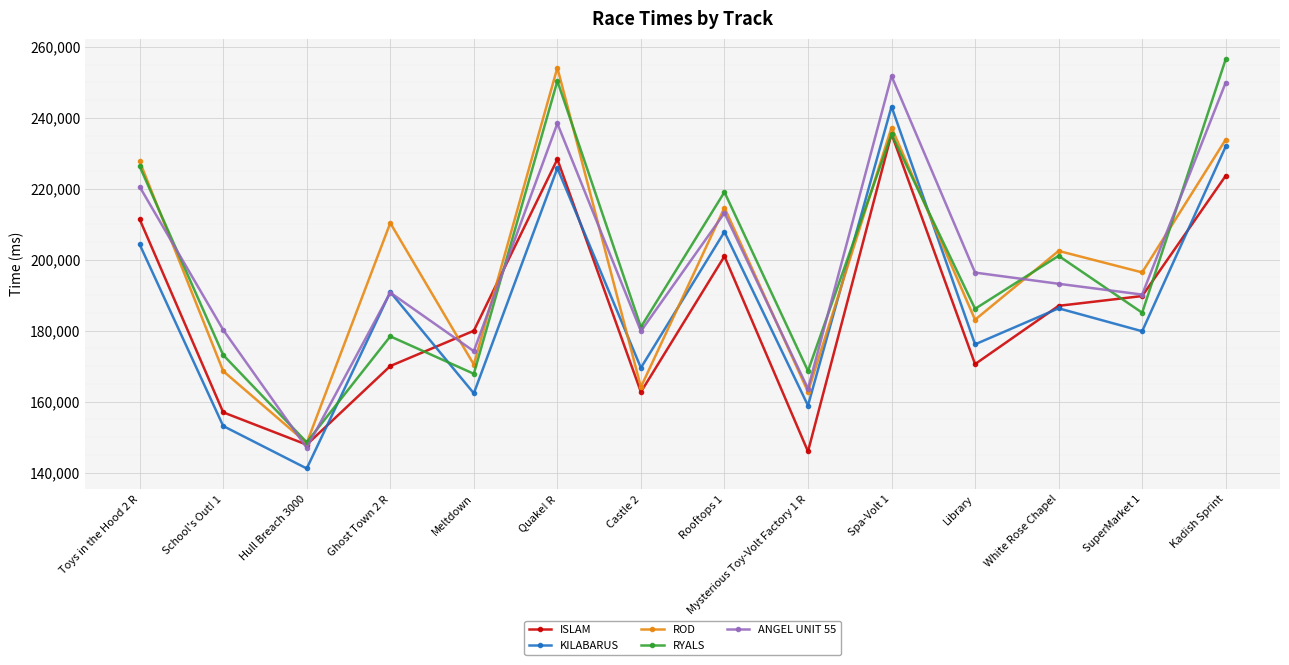

What is the total value across all series at Library?

912394